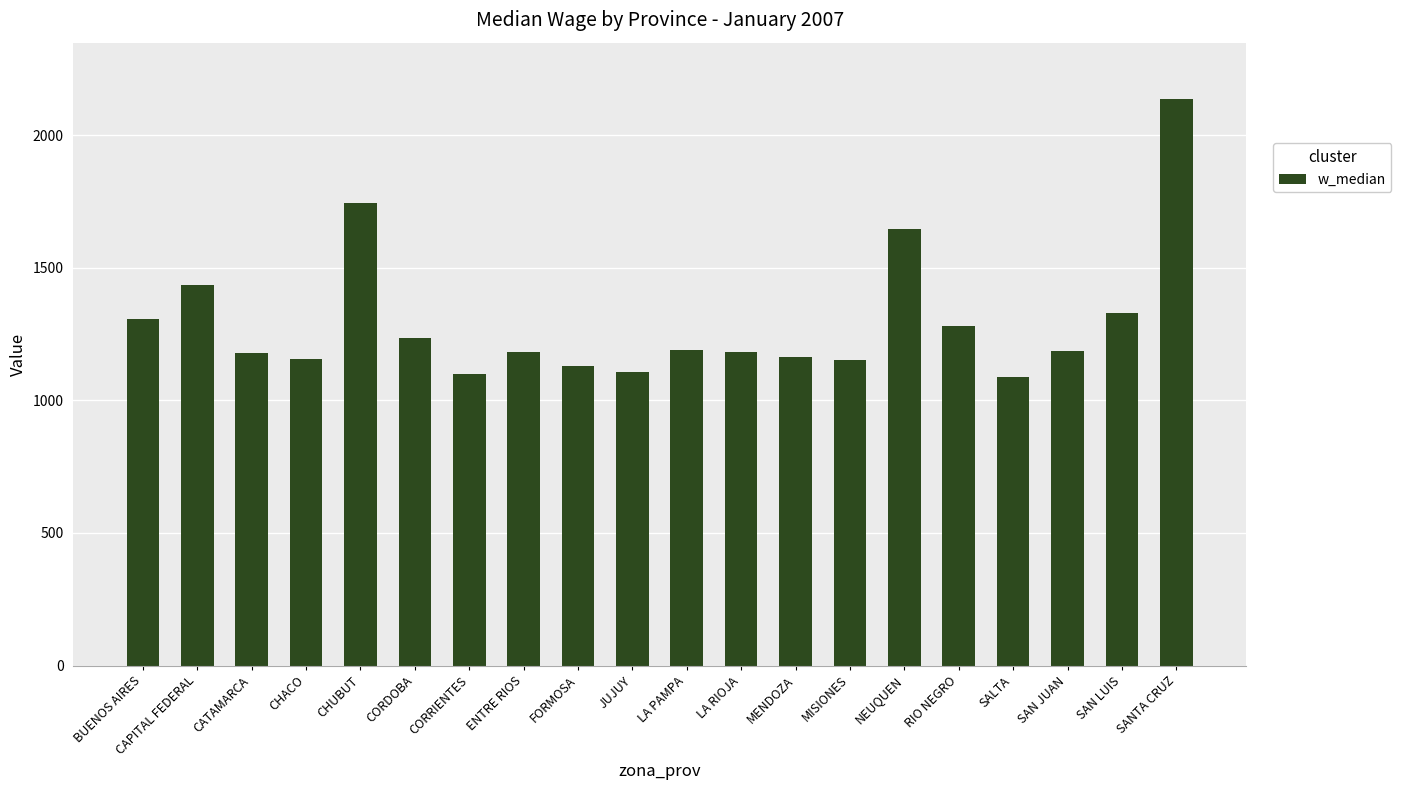

Which label corresponds to the largest value in the chart?

SANTA CRUZ